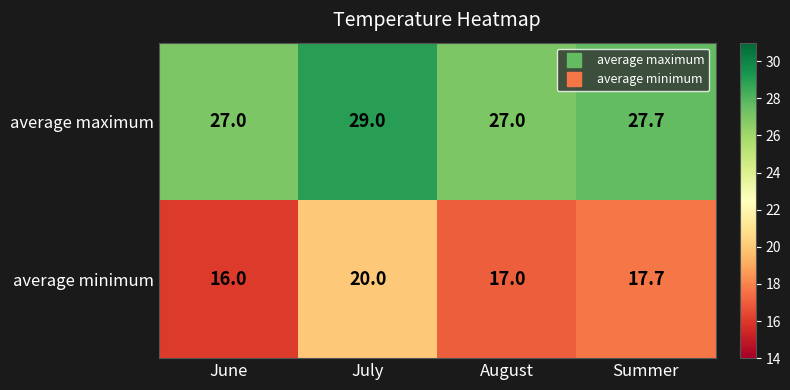

True or false: average minimum has a value of 20.0 at July.

True